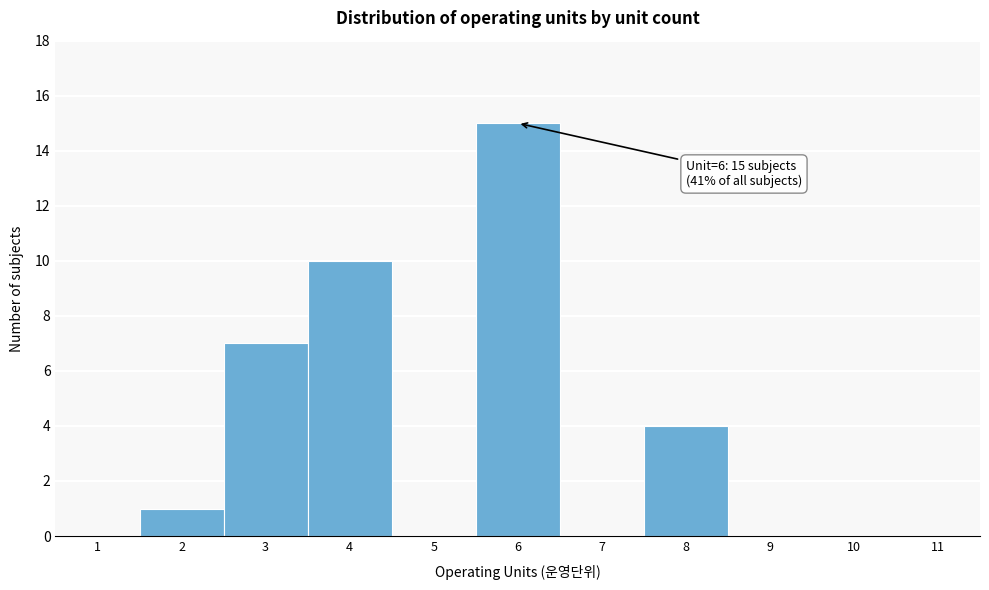

Which range on the x-axis has the tallest bar?

5.5 to 6.5